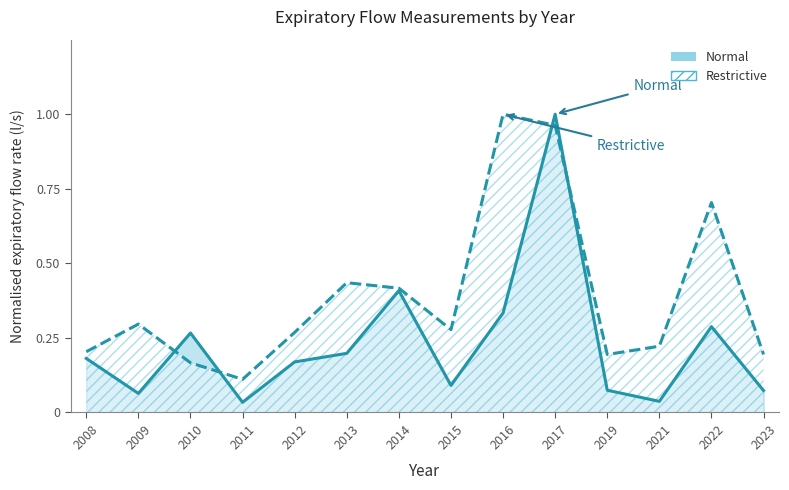

In Normal, how many points are lower than both neighbors (excluding endpoints)?

4